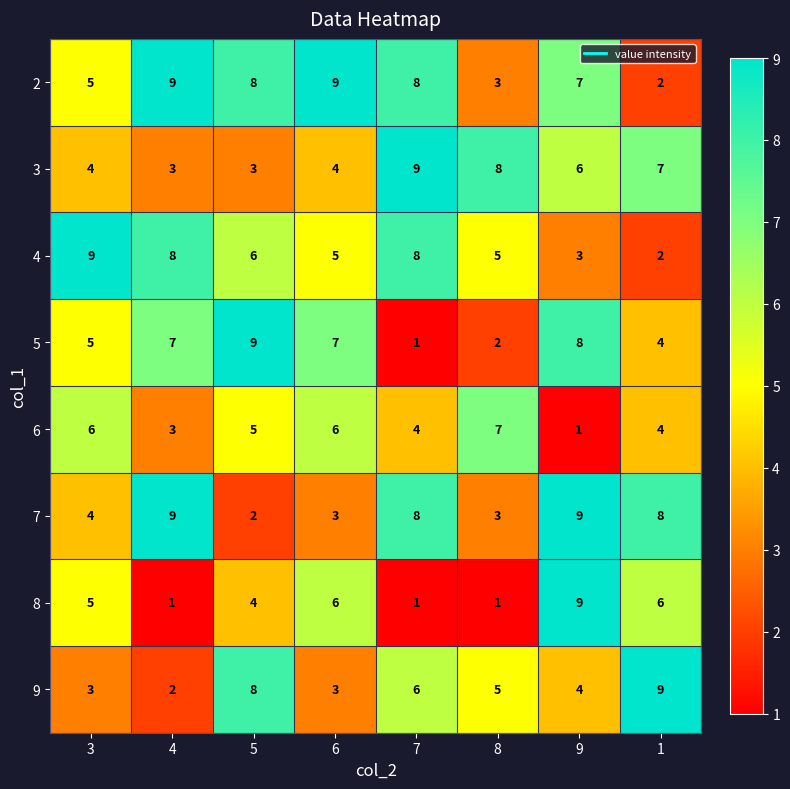

What is the highest value of the 4 series?

9